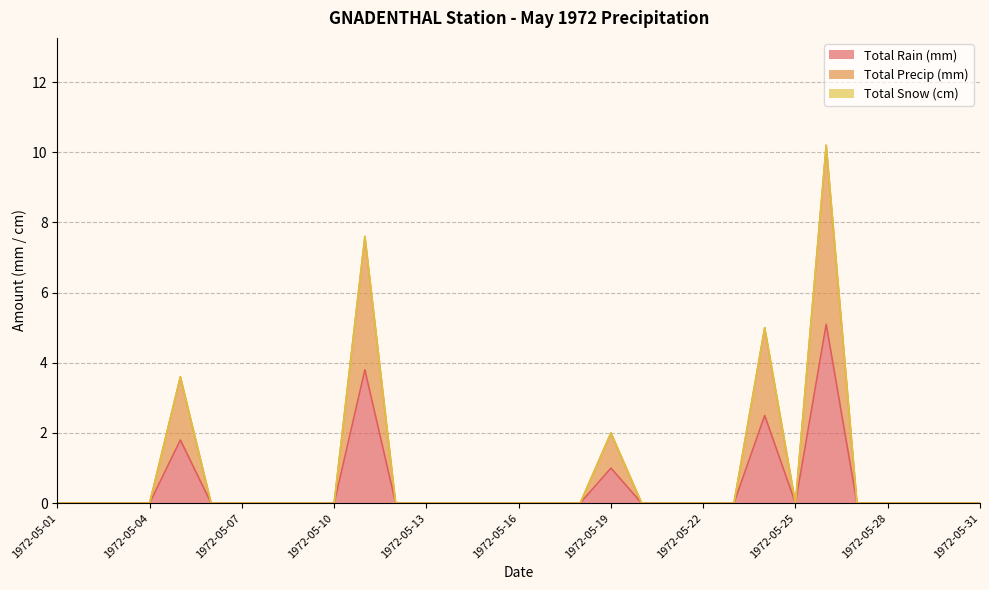

How many lines are shown in the chart?

3